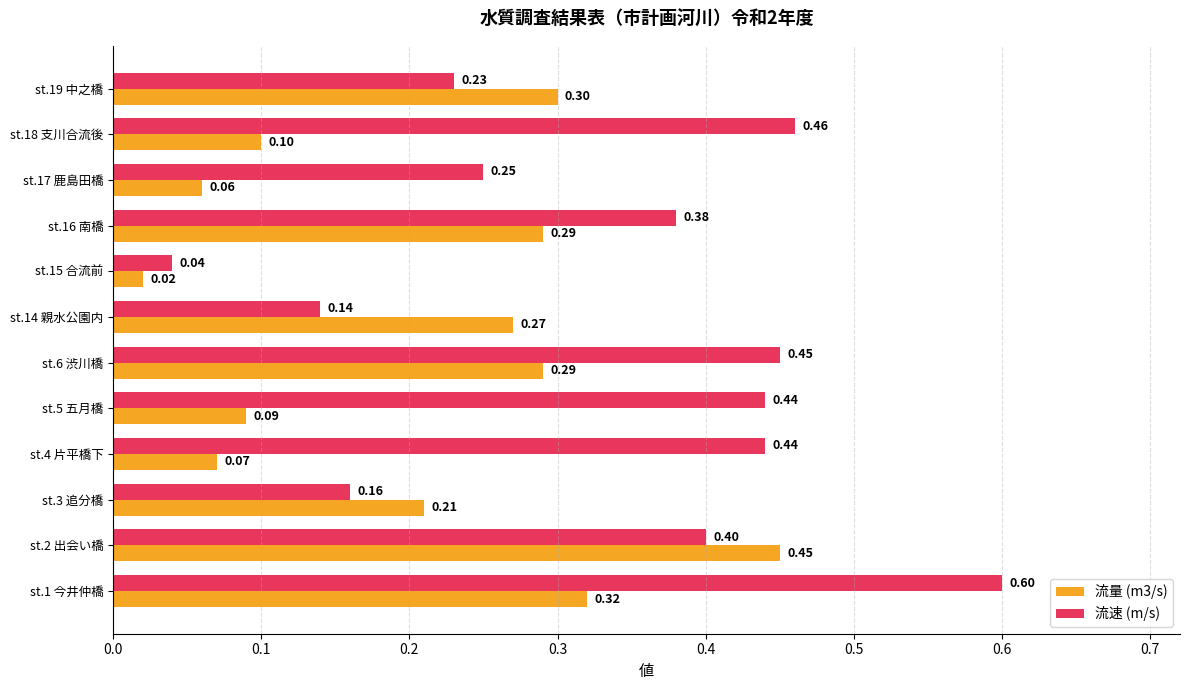

Which label corresponds to the smallest value in the chart?

st.15 合流前